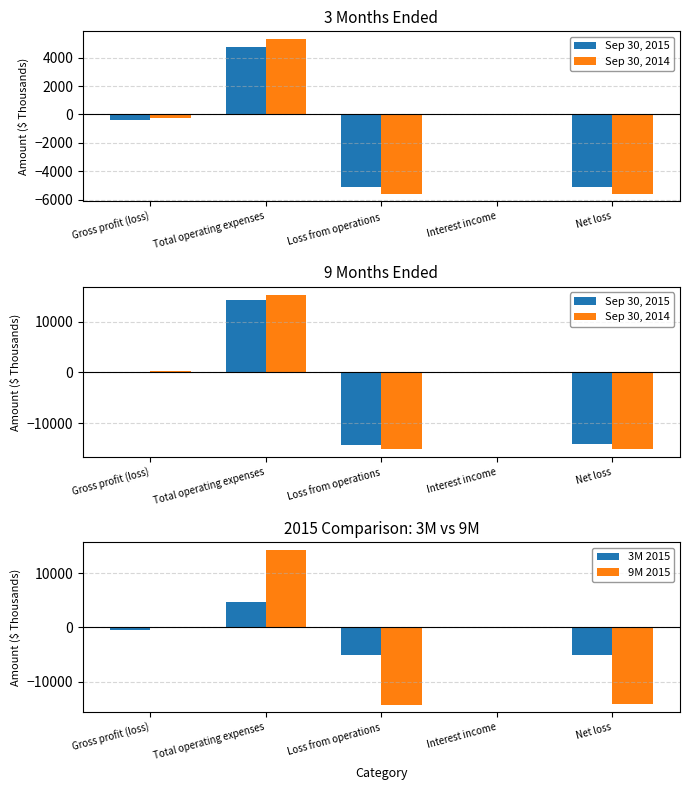

What is the label of the 5th bar from the left?

Net loss